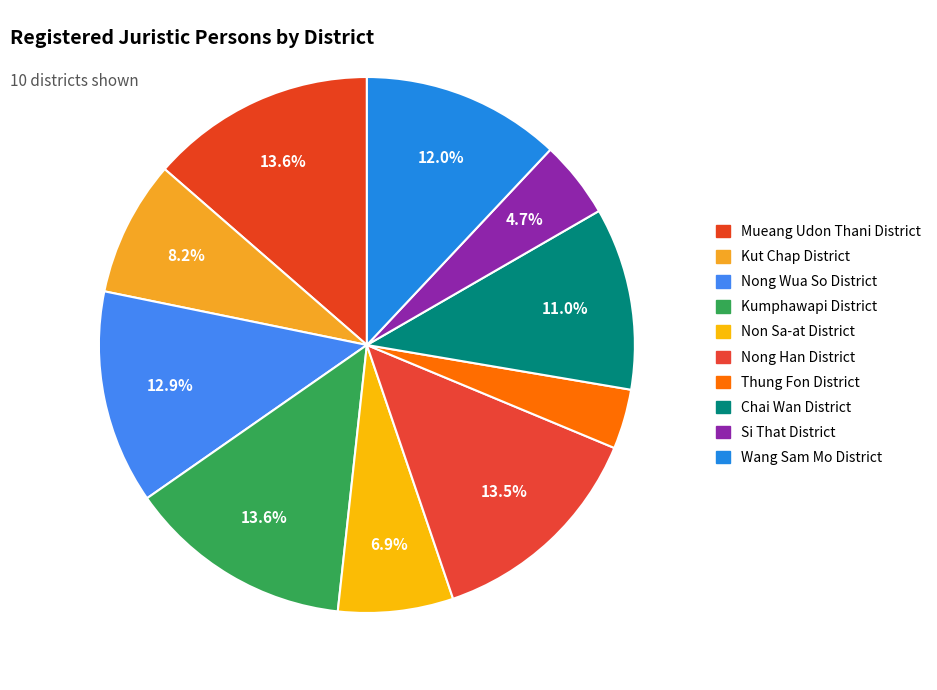

To the nearest percent, what portion does Nong Wua So District represent?

13%